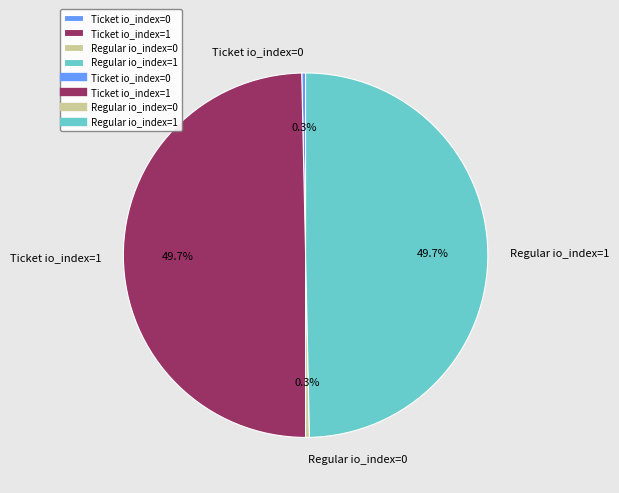

To the nearest percent, what is the combined percentage of Regular io_index=1 and Regular io_index=0?

50%